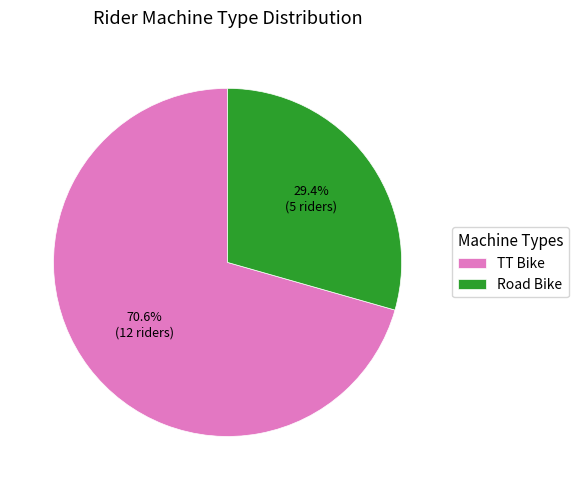

To the nearest percent, what percentage of the pie is Road Bike?

29%